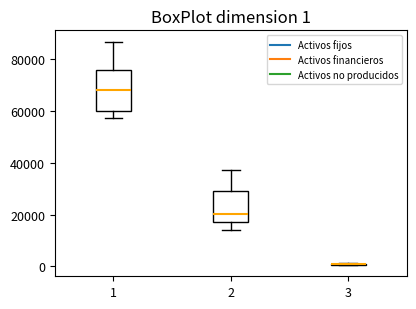

Which box is the tallest, from its lower edge to its upper edge?

1